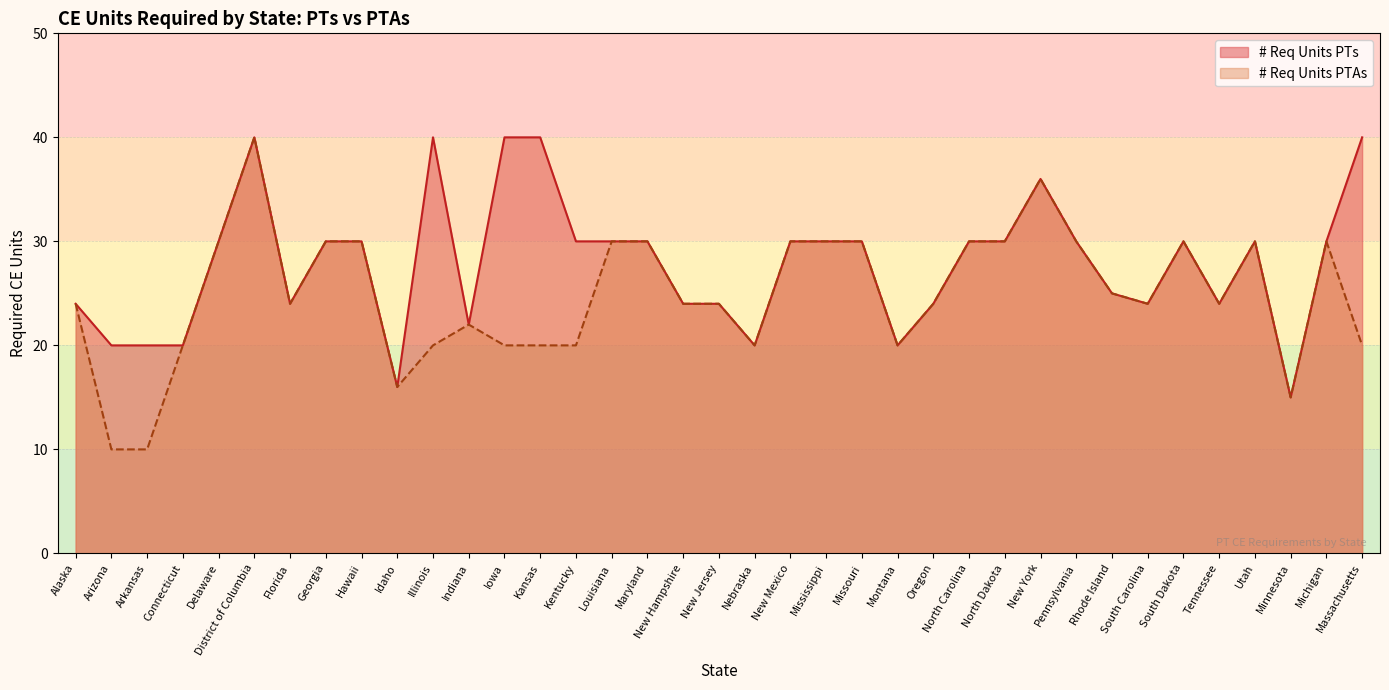

What is the greatest value displayed?

40